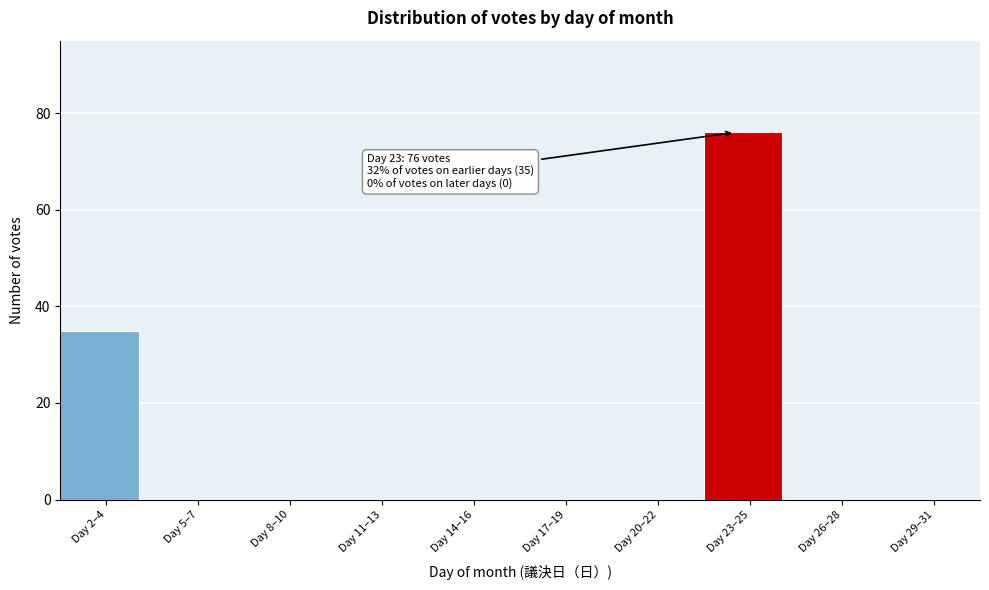

Reading left to right, transcribe all the data shown in this chart.

Day 2–4=35	Day 5–7=0	Day 8–10=0	Day 11–13=0	Day 14–16=0	Day 17–19=0	Day 20–22=0	Day 23–25=76	Day 26–28=0	Day 29–31=0